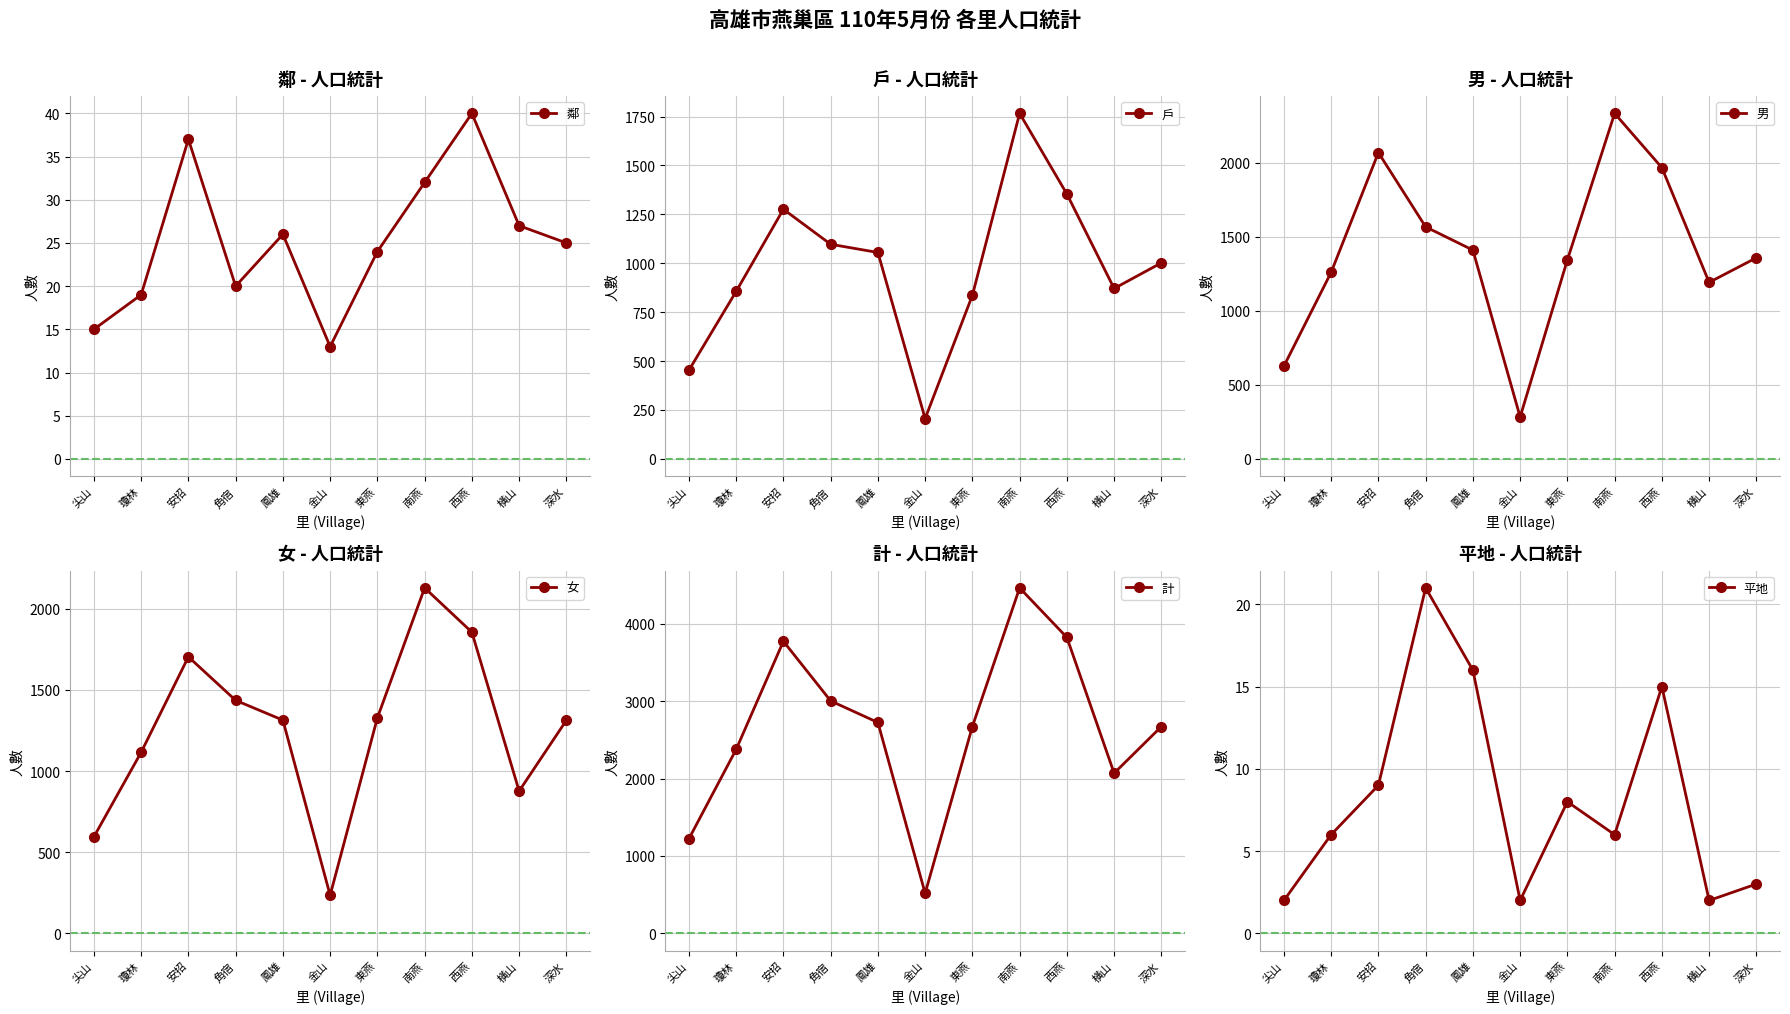

True or false: 女 has more than 2 points higher than both neighbors.

False